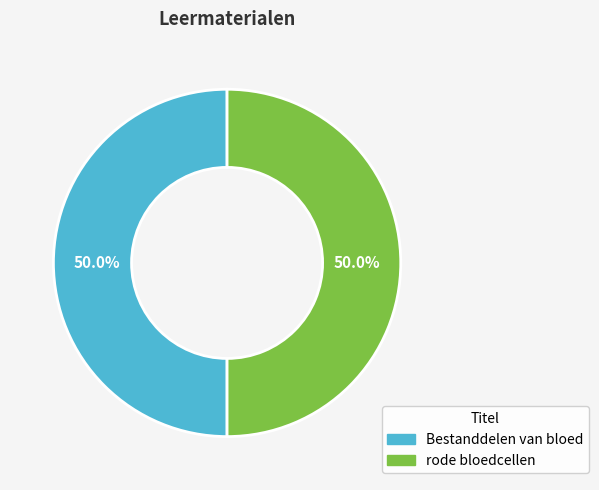

To the nearest percent, what percentage of the pie is Bestanddelen van bloed?

50%